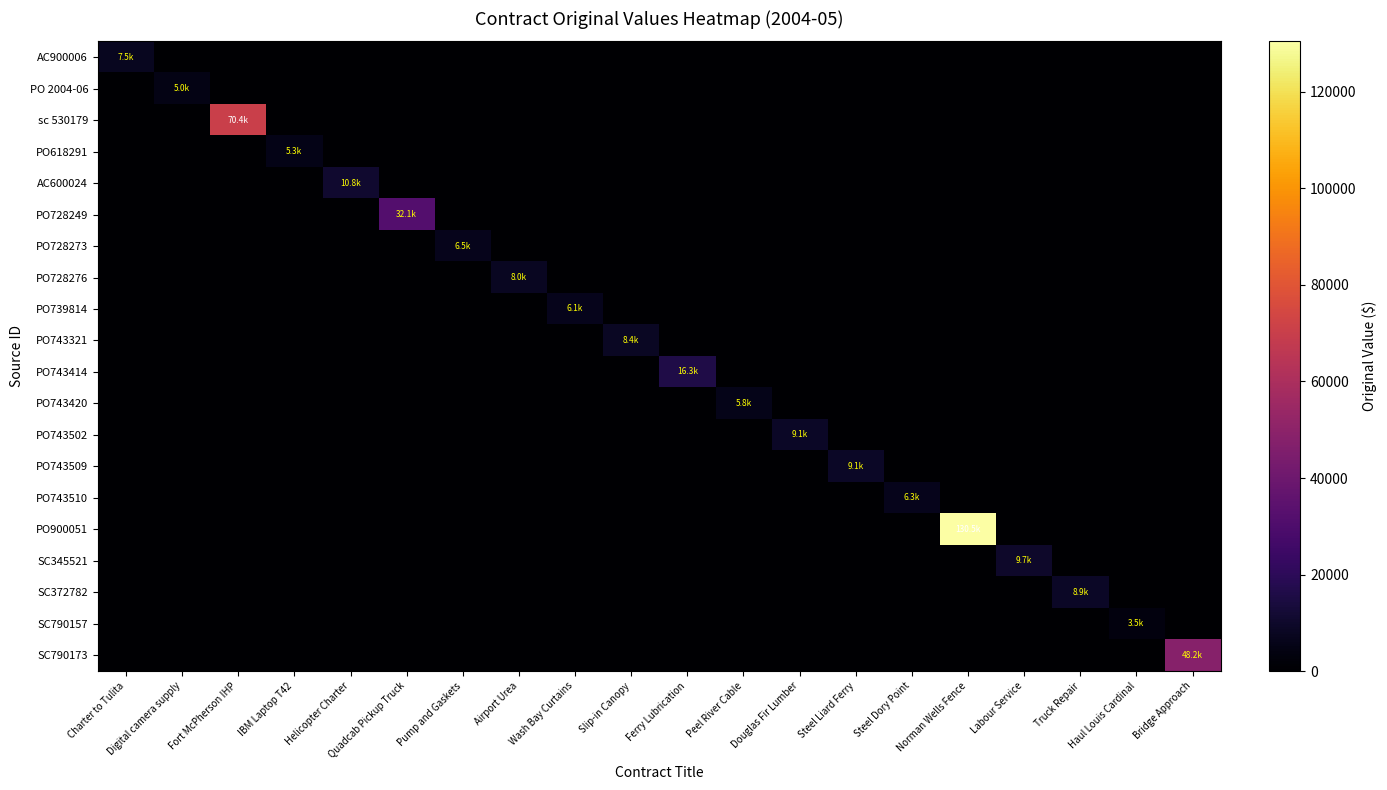

Reading left to right, transcribe all the data shown in this chart.

AC900006: Charter to Tulita=7514.4	Digital camera supply=0.0	Fort McPherson IHP=0.0	IBM Laptop T42=0.0	Helicopter Charter=0.0	Quadcab Pickup Truck=0.0	Pump and Gaskets=0.0	Airport Urea=0.0	Wash Bay Curtains=0.0	Slip-in Canopy=0.0	Ferry Lubrication=0.0	Peel River Cable=0.0	Douglas Fir Lumber=0.0	Steel Liard Ferry=0.0	Steel Dory Point=0.0	Norman Wells Fence=0.0	Labour Service=0.0	Truck Repair=0.0	Haul Louis Cardinal=0.0	Bridge Approach=0.0
PO 2004-06: Charter to Tulita=0.0	Digital camera supply=5040.0	Fort McPherson IHP=0.0	IBM Laptop T42=0.0	Helicopter Charter=0.0	Quadcab Pickup Truck=0.0	Pump and Gaskets=0.0	Airport Urea=0.0	Wash Bay Curtains=0.0	Slip-in Canopy=0.0	Ferry Lubrication=0.0	Peel River Cable=0.0	Douglas Fir Lumber=0.0	Steel Liard Ferry=0.0	Steel Dory Point=0.0	Norman Wells Fence=0.0	Labour Service=0.0	Truck Repair=0.0	Haul Louis Cardinal=0.0	Bridge Approach=0.0
sc 530179: Charter to Tulita=0.0	Digital camera supply=0.0	Fort McPherson IHP=70400.0	IBM Laptop T42=0.0	Helicopter Charter=0.0	Quadcab Pickup Truck=0.0	Pump and Gaskets=0.0	Airport Urea=0.0	Wash Bay Curtains=0.0	Slip-in Canopy=0.0	Ferry Lubrication=0.0	Peel River Cable=0.0	Douglas Fir Lumber=0.0	Steel Liard Ferry=0.0	Steel Dory Point=0.0	Norman Wells Fence=0.0	Labour Service=0.0	Truck Repair=0.0	Haul Louis Cardinal=0.0	Bridge Approach=0.0
PO618291: Charter to Tulita=0.0	Digital camera supply=0.0	Fort McPherson IHP=0.0	IBM Laptop T42=5300.0	Helicopter Charter=0.0	Quadcab Pickup Truck=0.0	Pump and Gaskets=0.0	Airport Urea=0.0	Wash Bay Curtains=0.0	Slip-in Canopy=0.0	Ferry Lubrication=0.0	Peel River Cable=0.0	Douglas Fir Lumber=0.0	Steel Liard Ferry=0.0	Steel Dory Point=0.0	Norman Wells Fence=0.0	Labour Service=0.0	Truck Repair=0.0	Haul Louis Cardinal=0.0	Bridge Approach=0.0
AC600024: Charter to Tulita=0.0	Digital camera supply=0.0	Fort McPherson IHP=0.0	IBM Laptop T42=0.0	Helicopter Charter=10800.0	Quadcab Pickup Truck=0.0	Pump and Gaskets=0.0	Airport Urea=0.0	Wash Bay Curtains=0.0	Slip-in Canopy=0.0	Ferry Lubrication=0.0	Peel River Cable=0.0	Douglas Fir Lumber=0.0	Steel Liard Ferry=0.0	Steel Dory Point=0.0	Norman Wells Fence=0.0	Labour Service=0.0	Truck Repair=0.0	Haul Louis Cardinal=0.0	Bridge Approach=0.0
PO728249: Charter to Tulita=0.0	Digital camera supply=0.0	Fort McPherson IHP=0.0	IBM Laptop T42=0.0	Helicopter Charter=0.0	Quadcab Pickup Truck=32096.0	Pump and Gaskets=0.0	Airport Urea=0.0	Wash Bay Curtains=0.0	Slip-in Canopy=0.0	Ferry Lubrication=0.0	Peel River Cable=0.0	Douglas Fir Lumber=0.0	Steel Liard Ferry=0.0	Steel Dory Point=0.0	Norman Wells Fence=0.0	Labour Service=0.0	Truck Repair=0.0	Haul Louis Cardinal=0.0	Bridge Approach=0.0
PO728273: Charter to Tulita=0.0	Digital camera supply=0.0	Fort McPherson IHP=0.0	IBM Laptop T42=0.0	Helicopter Charter=0.0	Quadcab Pickup Truck=0.0	Pump and Gaskets=6534.7	Airport Urea=0.0	Wash Bay Curtains=0.0	Slip-in Canopy=0.0	Ferry Lubrication=0.0	Peel River Cable=0.0	Douglas Fir Lumber=0.0	Steel Liard Ferry=0.0	Steel Dory Point=0.0	Norman Wells Fence=0.0	Labour Service=0.0	Truck Repair=0.0	Haul Louis Cardinal=0.0	Bridge Approach=0.0
PO728276: Charter to Tulita=0.0	Digital camera supply=0.0	Fort McPherson IHP=0.0	IBM Laptop T42=0.0	Helicopter Charter=0.0	Quadcab Pickup Truck=0.0	Pump and Gaskets=0.0	Airport Urea=8049.0	Wash Bay Curtains=0.0	Slip-in Canopy=0.0	Ferry Lubrication=0.0	Peel River Cable=0.0	Douglas Fir Lumber=0.0	Steel Liard Ferry=0.0	Steel Dory Point=0.0	Norman Wells Fence=0.0	Labour Service=0.0	Truck Repair=0.0	Haul Louis Cardinal=0.0	Bridge Approach=0.0
PO739814: Charter to Tulita=0.0	Digital camera supply=0.0	Fort McPherson IHP=0.0	IBM Laptop T42=0.0	Helicopter Charter=0.0	Quadcab Pickup Truck=0.0	Pump and Gaskets=0.0	Airport Urea=0.0	Wash Bay Curtains=6133.6	Slip-in Canopy=0.0	Ferry Lubrication=0.0	Peel River Cable=0.0	Douglas Fir Lumber=0.0	Steel Liard Ferry=0.0	Steel Dory Point=0.0	Norman Wells Fence=0.0	Labour Service=0.0	Truck Repair=0.0	Haul Louis Cardinal=0.0	Bridge Approach=0.0
PO743321: Charter to Tulita=0.0	Digital camera supply=0.0	Fort McPherson IHP=0.0	IBM Laptop T42=0.0	Helicopter Charter=0.0	Quadcab Pickup Truck=0.0	Pump and Gaskets=0.0	Airport Urea=0.0	Wash Bay Curtains=0.0	Slip-in Canopy=8400.0	Ferry Lubrication=0.0	Peel River Cable=0.0	Douglas Fir Lumber=0.0	Steel Liard Ferry=0.0	Steel Dory Point=0.0	Norman Wells Fence=0.0	Labour Service=0.0	Truck Repair=0.0	Haul Louis Cardinal=0.0	Bridge Approach=0.0
PO743414: Charter to Tulita=0.0	Digital camera supply=0.0	Fort McPherson IHP=0.0	IBM Laptop T42=0.0	Helicopter Charter=0.0	Quadcab Pickup Truck=0.0	Pump and Gaskets=0.0	Airport Urea=0.0	Wash Bay Curtains=0.0	Slip-in Canopy=0.0	Ferry Lubrication=16298.9	Peel River Cable=0.0	Douglas Fir Lumber=0.0	Steel Liard Ferry=0.0	Steel Dory Point=0.0	Norman Wells Fence=0.0	Labour Service=0.0	Truck Repair=0.0	Haul Louis Cardinal=0.0	Bridge Approach=0.0
PO743420: Charter to Tulita=0.0	Digital camera supply=0.0	Fort McPherson IHP=0.0	IBM Laptop T42=0.0	Helicopter Charter=0.0	Quadcab Pickup Truck=0.0	Pump and Gaskets=0.0	Airport Urea=0.0	Wash Bay Curtains=0.0	Slip-in Canopy=0.0	Ferry Lubrication=0.0	Peel River Cable=5764.5	Douglas Fir Lumber=0.0	Steel Liard Ferry=0.0	Steel Dory Point=0.0	Norman Wells Fence=0.0	Labour Service=0.0	Truck Repair=0.0	Haul Louis Cardinal=0.0	Bridge Approach=0.0
PO743502: Charter to Tulita=0.0	Digital camera supply=0.0	Fort McPherson IHP=0.0	IBM Laptop T42=0.0	Helicopter Charter=0.0	Quadcab Pickup Truck=0.0	Pump and Gaskets=0.0	Airport Urea=0.0	Wash Bay Curtains=0.0	Slip-in Canopy=0.0	Ferry Lubrication=0.0	Peel River Cable=0.0	Douglas Fir Lumber=9122.4	Steel Liard Ferry=0.0	Steel Dory Point=0.0	Norman Wells Fence=0.0	Labour Service=0.0	Truck Repair=0.0	Haul Louis Cardinal=0.0	Bridge Approach=0.0
PO743509: Charter to Tulita=0.0	Digital camera supply=0.0	Fort McPherson IHP=0.0	IBM Laptop T42=0.0	Helicopter Charter=0.0	Quadcab Pickup Truck=0.0	Pump and Gaskets=0.0	Airport Urea=0.0	Wash Bay Curtains=0.0	Slip-in Canopy=0.0	Ferry Lubrication=0.0	Peel River Cable=0.0	Douglas Fir Lumber=0.0	Steel Liard Ferry=9055.6	Steel Dory Point=0.0	Norman Wells Fence=0.0	Labour Service=0.0	Truck Repair=0.0	Haul Louis Cardinal=0.0	Bridge Approach=0.0
PO743510: Charter to Tulita=0.0	Digital camera supply=0.0	Fort McPherson IHP=0.0	IBM Laptop T42=0.0	Helicopter Charter=0.0	Quadcab Pickup Truck=0.0	Pump and Gaskets=0.0	Airport Urea=0.0	Wash Bay Curtains=0.0	Slip-in Canopy=0.0	Ferry Lubrication=0.0	Peel River Cable=0.0	Douglas Fir Lumber=0.0	Steel Liard Ferry=0.0	Steel Dory Point=6336.5	Norman Wells Fence=0.0	Labour Service=0.0	Truck Repair=0.0	Haul Louis Cardinal=0.0	Bridge Approach=0.0
PO900051: Charter to Tulita=0.0	Digital camera supply=0.0	Fort McPherson IHP=0.0	IBM Laptop T42=0.0	Helicopter Charter=0.0	Quadcab Pickup Truck=0.0	Pump and Gaskets=0.0	Airport Urea=0.0	Wash Bay Curtains=0.0	Slip-in Canopy=0.0	Ferry Lubrication=0.0	Peel River Cable=0.0	Douglas Fir Lumber=0.0	Steel Liard Ferry=0.0	Steel Dory Point=0.0	Norman Wells Fence=130459.3	Labour Service=0.0	Truck Repair=0.0	Haul Louis Cardinal=0.0	Bridge Approach=0.0
SC345521: Charter to Tulita=0.0	Digital camera supply=0.0	Fort McPherson IHP=0.0	IBM Laptop T42=0.0	Helicopter Charter=0.0	Quadcab Pickup Truck=0.0	Pump and Gaskets=0.0	Airport Urea=0.0	Wash Bay Curtains=0.0	Slip-in Canopy=0.0	Ferry Lubrication=0.0	Peel River Cable=0.0	Douglas Fir Lumber=0.0	Steel Liard Ferry=0.0	Steel Dory Point=0.0	Norman Wells Fence=0.0	Labour Service=9710.7	Truck Repair=0.0	Haul Louis Cardinal=0.0	Bridge Approach=0.0
SC372782: Charter to Tulita=0.0	Digital camera supply=0.0	Fort McPherson IHP=0.0	IBM Laptop T42=0.0	Helicopter Charter=0.0	Quadcab Pickup Truck=0.0	Pump and Gaskets=0.0	Airport Urea=0.0	Wash Bay Curtains=0.0	Slip-in Canopy=0.0	Ferry Lubrication=0.0	Peel River Cable=0.0	Douglas Fir Lumber=0.0	Steel Liard Ferry=0.0	Steel Dory Point=0.0	Norman Wells Fence=0.0	Labour Service=0.0	Truck Repair=8947.0	Haul Louis Cardinal=0.0	Bridge Approach=0.0
SC790157: Charter to Tulita=0.0	Digital camera supply=0.0	Fort McPherson IHP=0.0	IBM Laptop T42=0.0	Helicopter Charter=0.0	Quadcab Pickup Truck=0.0	Pump and Gaskets=0.0	Airport Urea=0.0	Wash Bay Curtains=0.0	Slip-in Canopy=0.0	Ferry Lubrication=0.0	Peel River Cable=0.0	Douglas Fir Lumber=0.0	Steel Liard Ferry=0.0	Steel Dory Point=0.0	Norman Wells Fence=0.0	Labour Service=0.0	Truck Repair=0.0	Haul Louis Cardinal=3520.0	Bridge Approach=0.0
SC790173: Charter to Tulita=0.0	Digital camera supply=0.0	Fort McPherson IHP=0.0	IBM Laptop T42=0.0	Helicopter Charter=0.0	Quadcab Pickup Truck=0.0	Pump and Gaskets=0.0	Airport Urea=0.0	Wash Bay Curtains=0.0	Slip-in Canopy=0.0	Ferry Lubrication=0.0	Peel River Cable=0.0	Douglas Fir Lumber=0.0	Steel Liard Ferry=0.0	Steel Dory Point=0.0	Norman Wells Fence=0.0	Labour Service=0.0	Truck Repair=0.0	Haul Louis Cardinal=0.0	Bridge Approach=48200.0